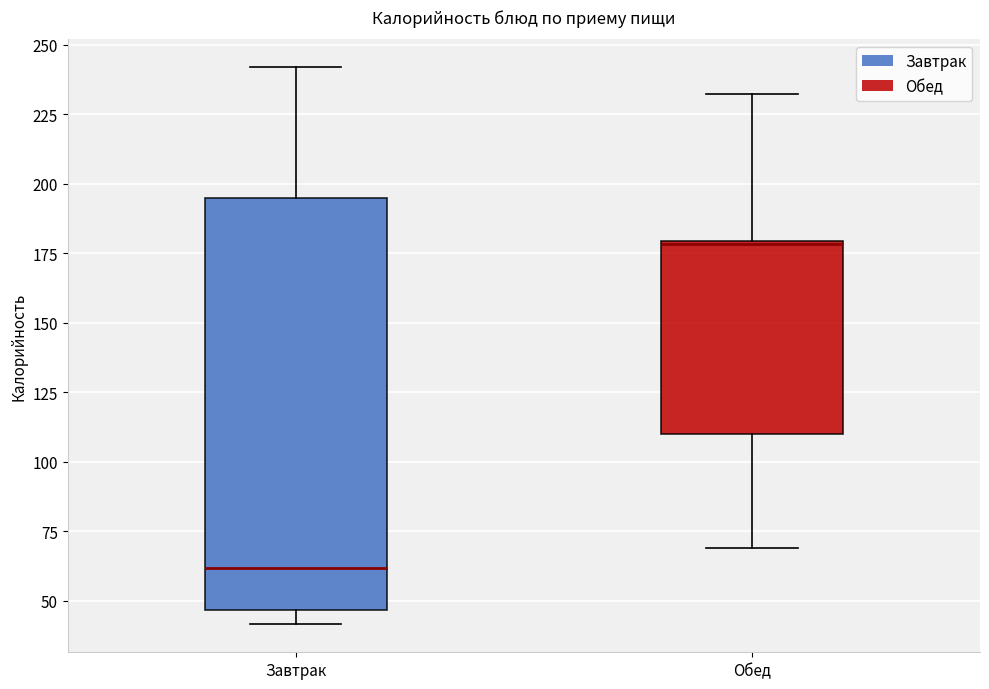

Where does the upper whisker of the box for Завтрак end on the y-axis? The values are not printed on the chart, so give them approximately, as read against the axis.

240